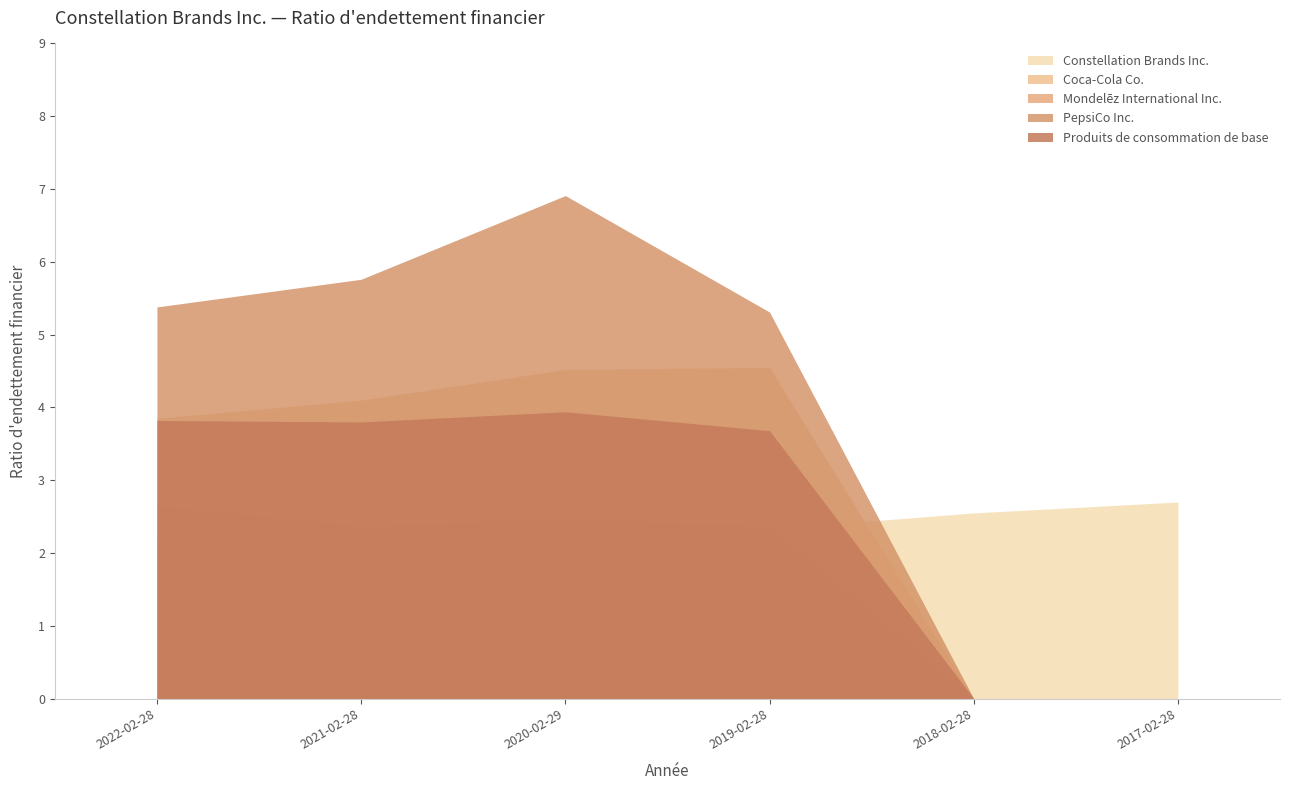

Is it true that Constellation Brands Inc. equals 3.5 at 2021-02-28?

False